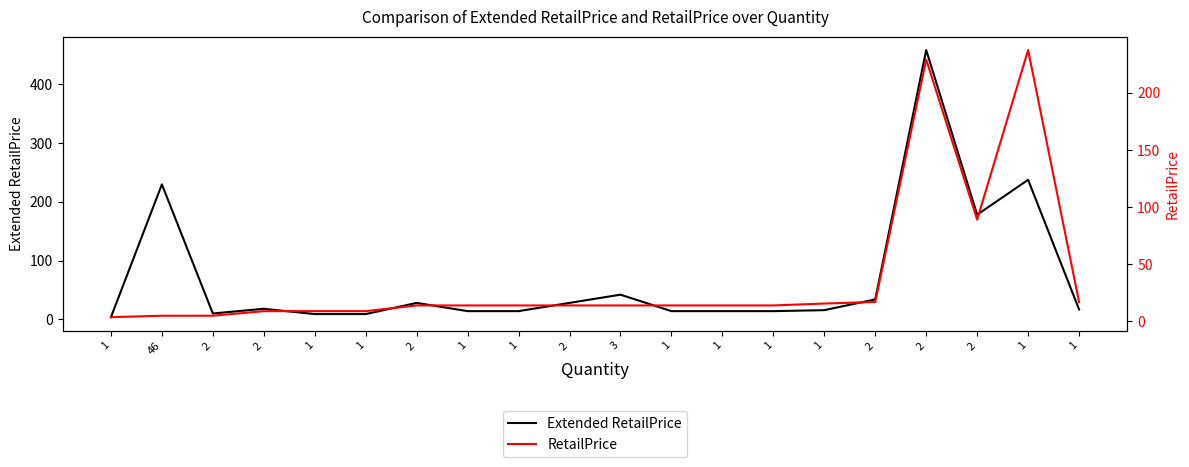

What is the label of the 7th point from the right?

1